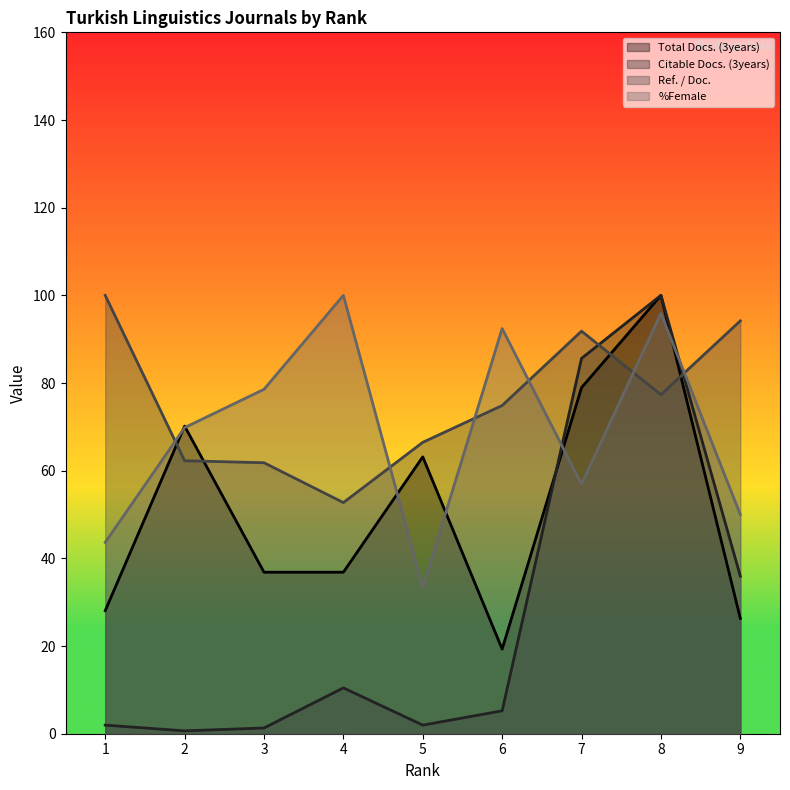

Reading left to right, extract all data points from this chart.

Total Docs. (3years): 1=28.1	2=70.2	3=36.8	4=36.8	5=63.2	6=19.3	7=78.9	8=100.0	9=26.3
Citable Docs. (3years): 1=2.0	2=0.7	3=1.3	4=10.5	5=2.0	6=5.2	7=85.6	8=100.0	9=35.9
Ref. / Doc.: 1=100.0	2=62.3	3=61.8	4=52.7	5=66.5	6=74.9	7=91.8	8=77.3	9=94.2
%Female: 1=43.7	2=69.8	3=78.6	4=100.0	5=33.3	6=92.4	7=56.9	8=95.9	9=50.0